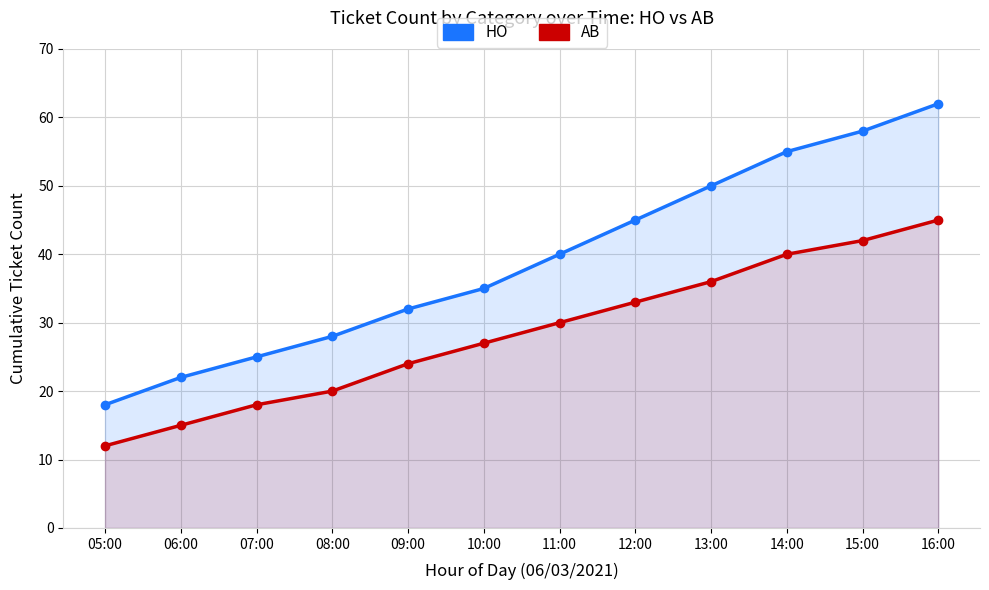

True or false: AB and HO intersect in this chart.

False